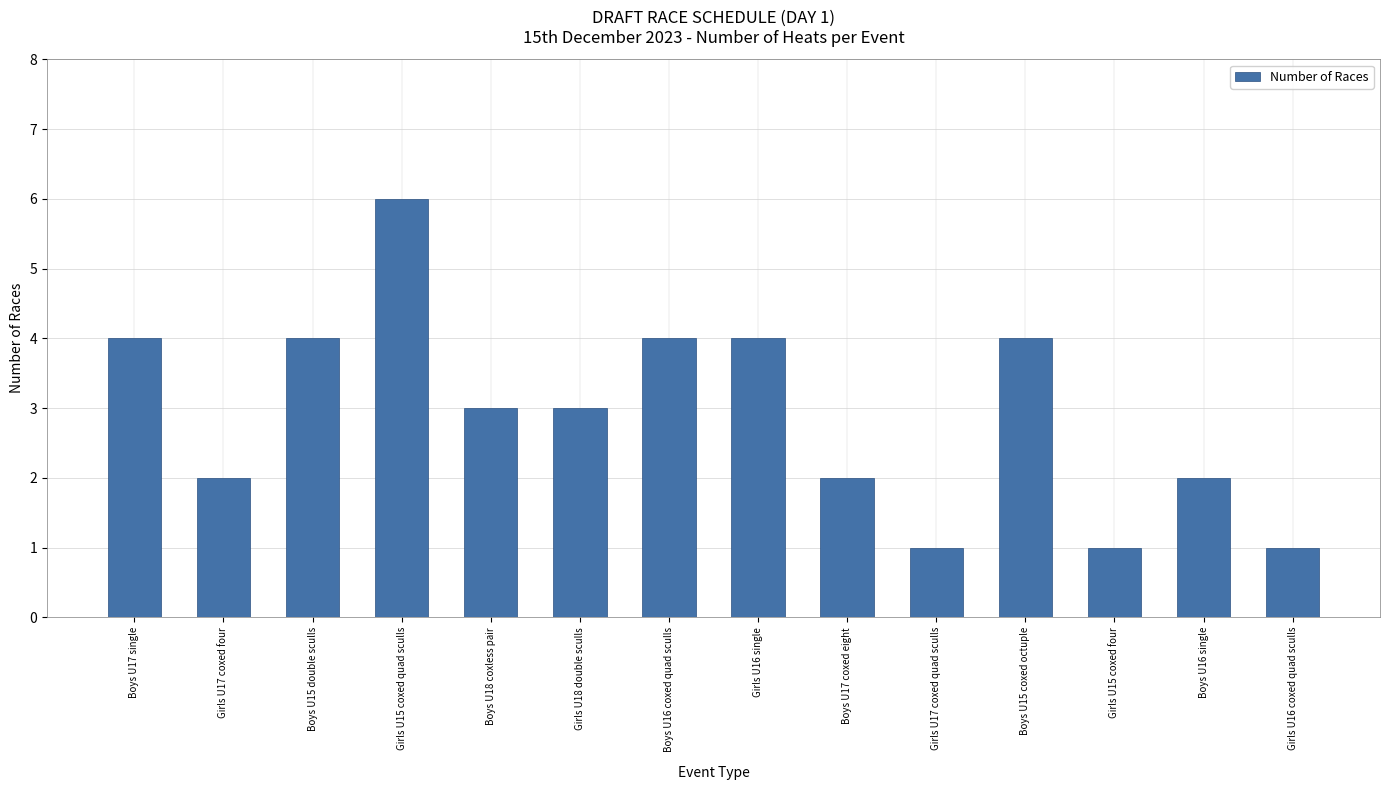

What is the approximate value at Boys U15 coxed octuple?

4